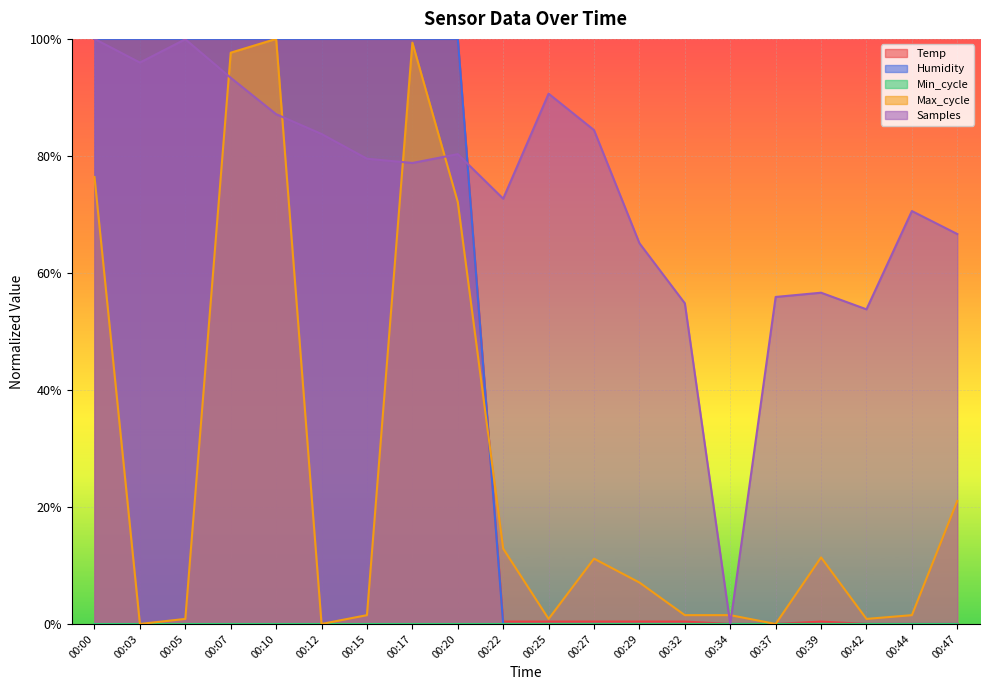

The value of Max_cycle at 00:17 is 1.0. True or false?

True